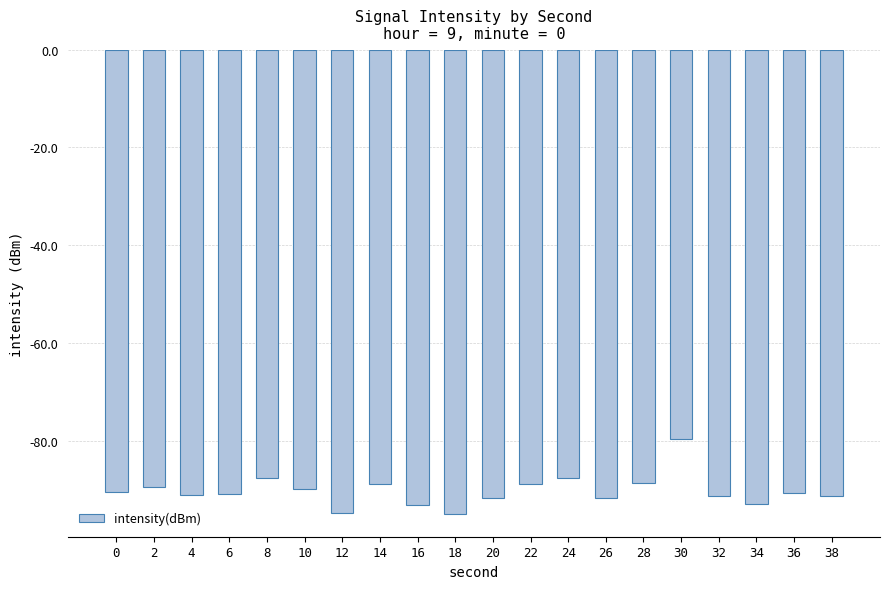

How many series are shown in this chart?

1